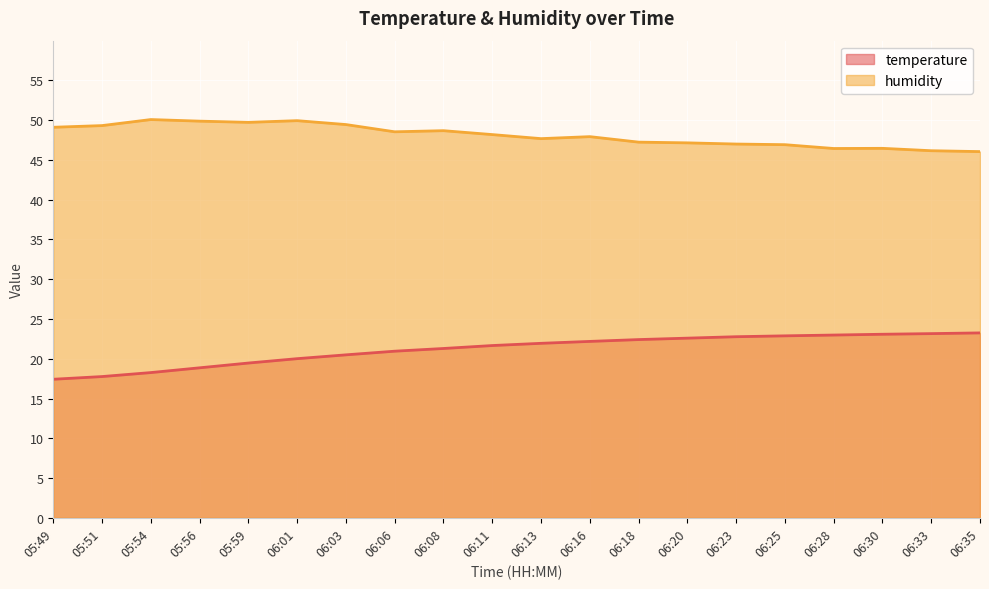

Reading left to right, extract all data points from this chart.

temperature: 17.4	17.8	18.3	18.9	19.5	20.0	20.5	20.9	21.3	21.7	21.9	22.2	22.4	22.6	22.8	22.9	23.0	23.1	23.2	23.2
humidity: 49.1	49.3	50.1	49.9	49.7	49.9	49.5	48.5	48.7	48.2	47.7	47.9	47.2	47.1	47.0	46.9	46.4	46.5	46.2	46.0